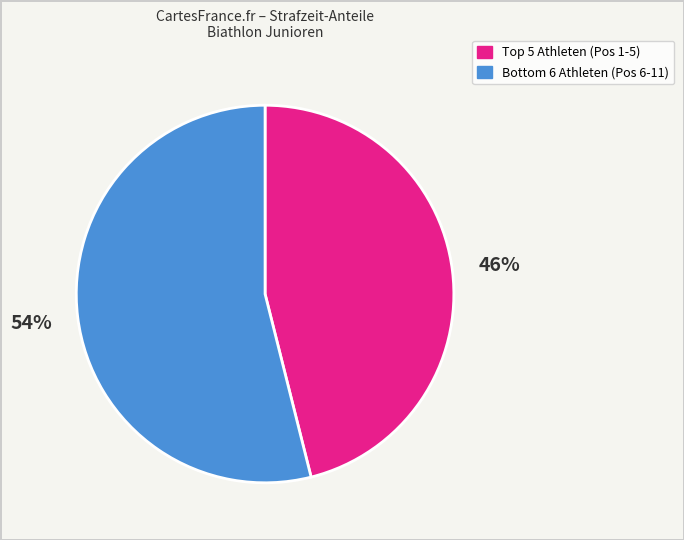

To the nearest percent, what is the average slice percentage?

50%